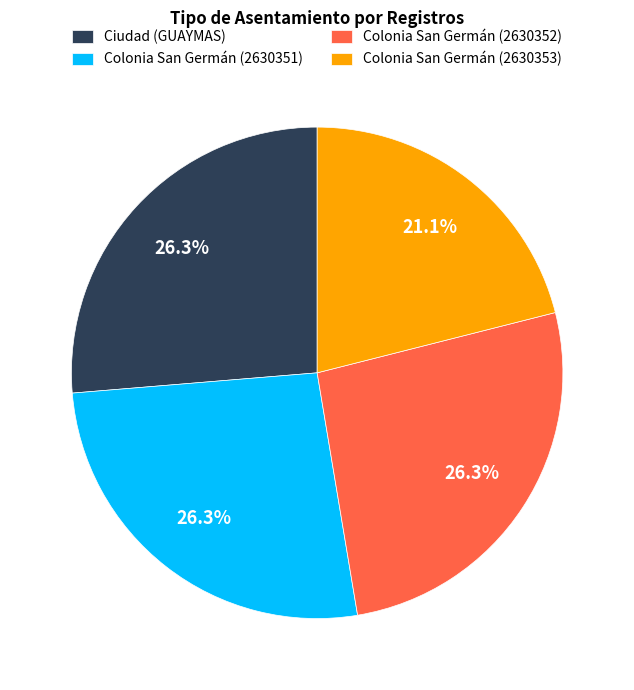

How many slices are in this pie chart?

4